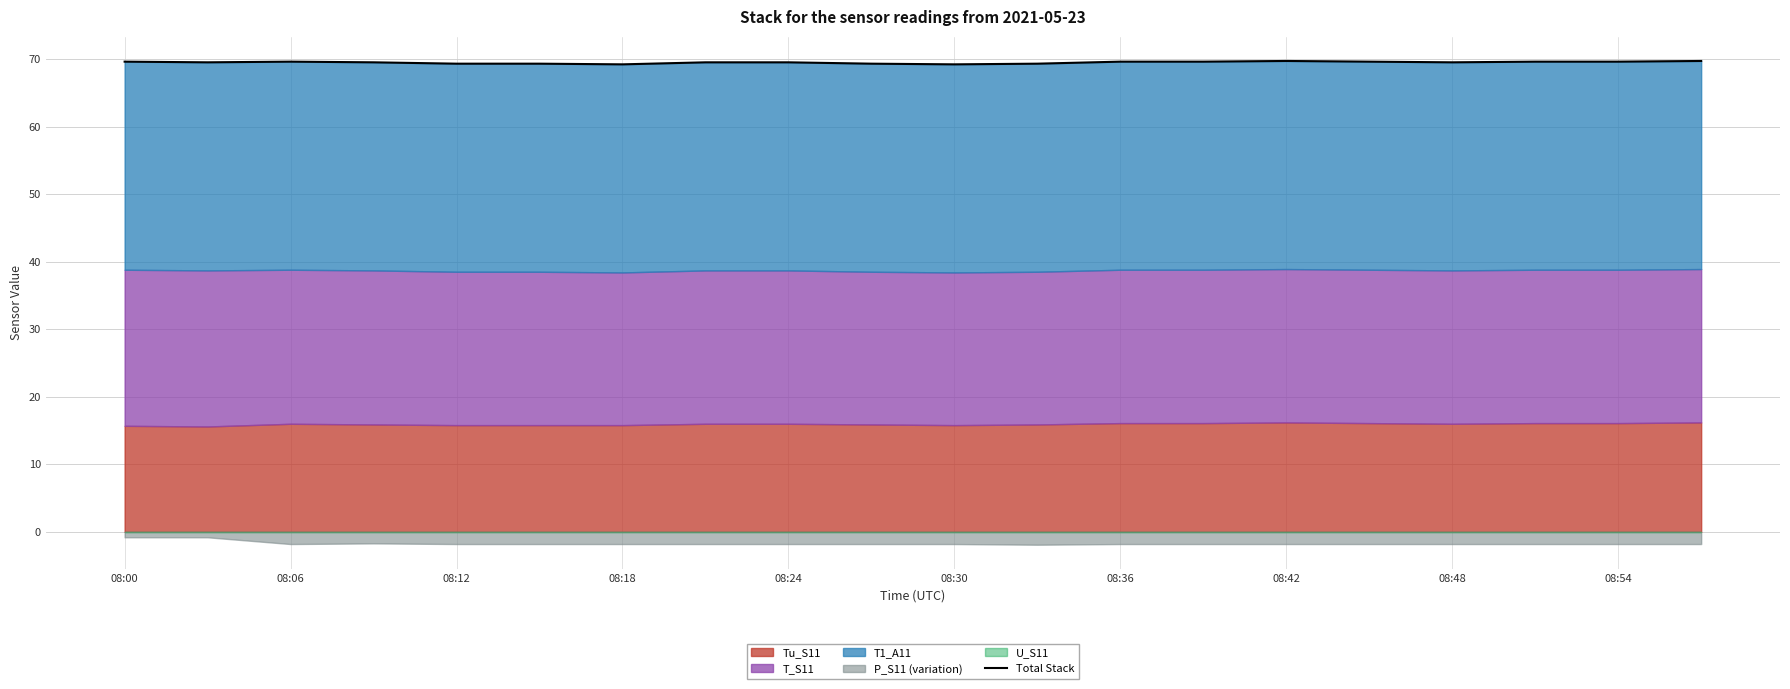

How many values are between 69 and 70?

20